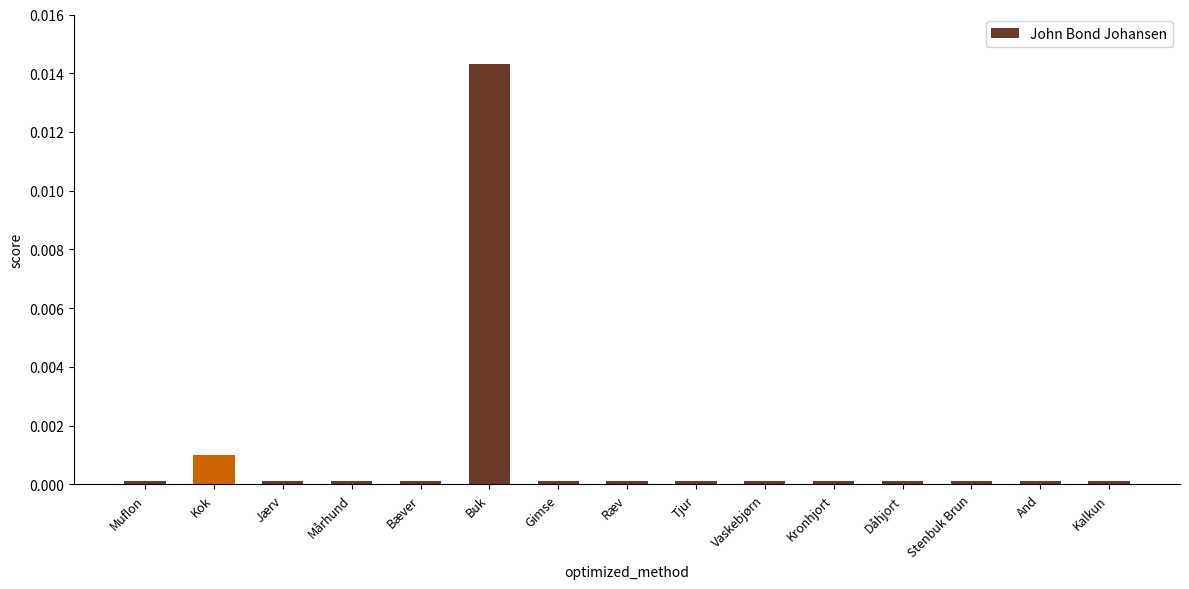

Which label corresponds to the largest value in the chart?

Buk